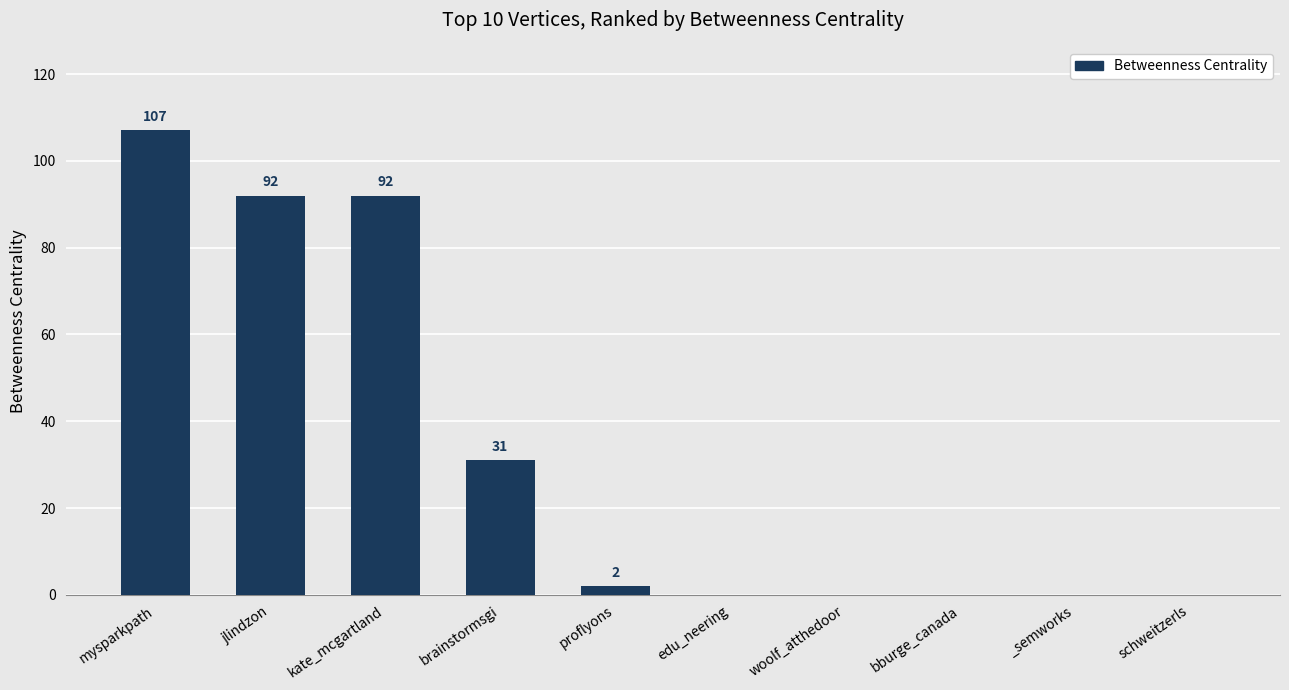

How many series are shown in this chart?

1